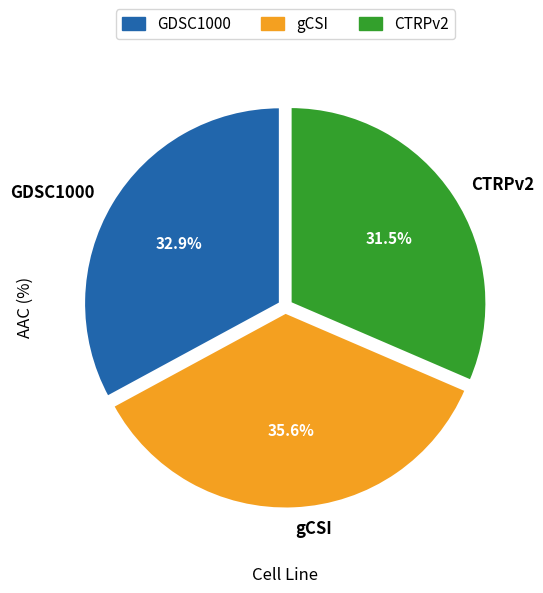

Rank the categories by value from highest to lowest.

gCSI, GDSC1000, CTRPv2